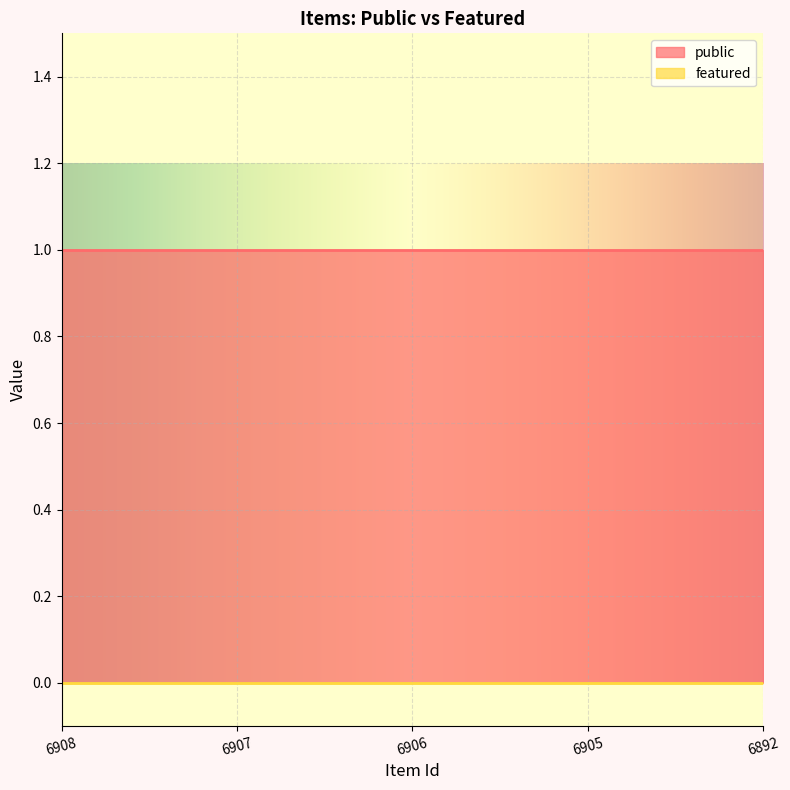

Which series has the widest spread of values?

public